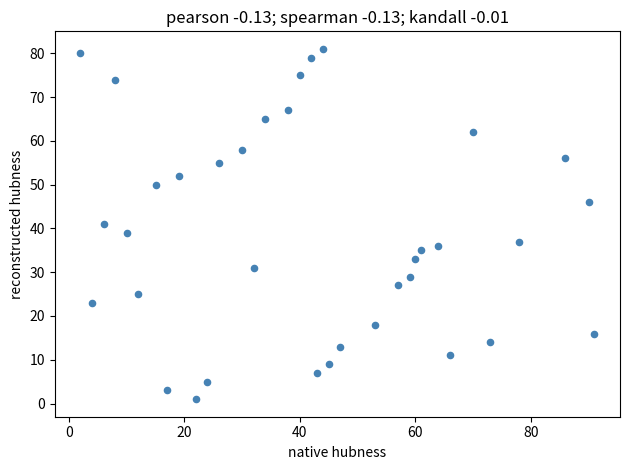

What is the range of Y values (max minus min)?

80